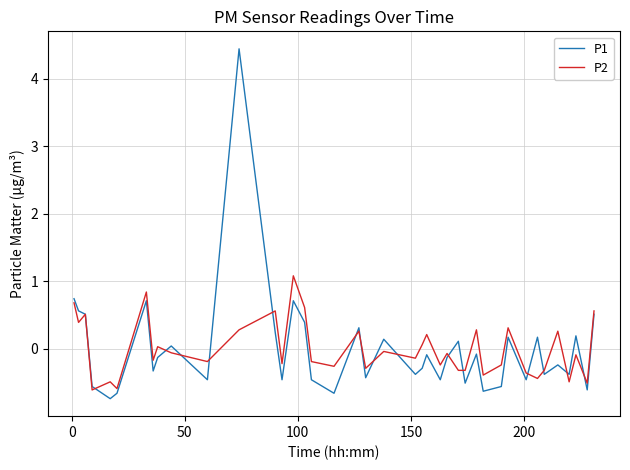

Count the number of data series in this chart.

2